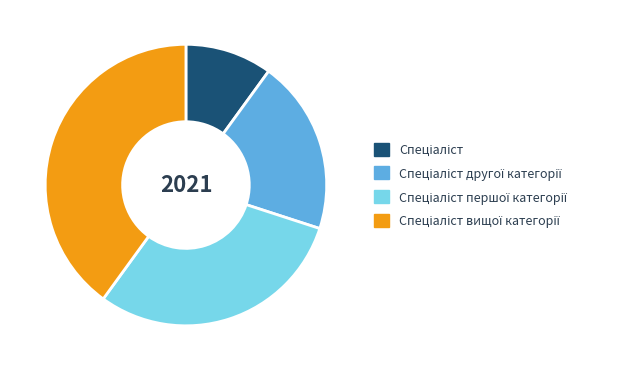

Is there a majority slice in this chart?

No